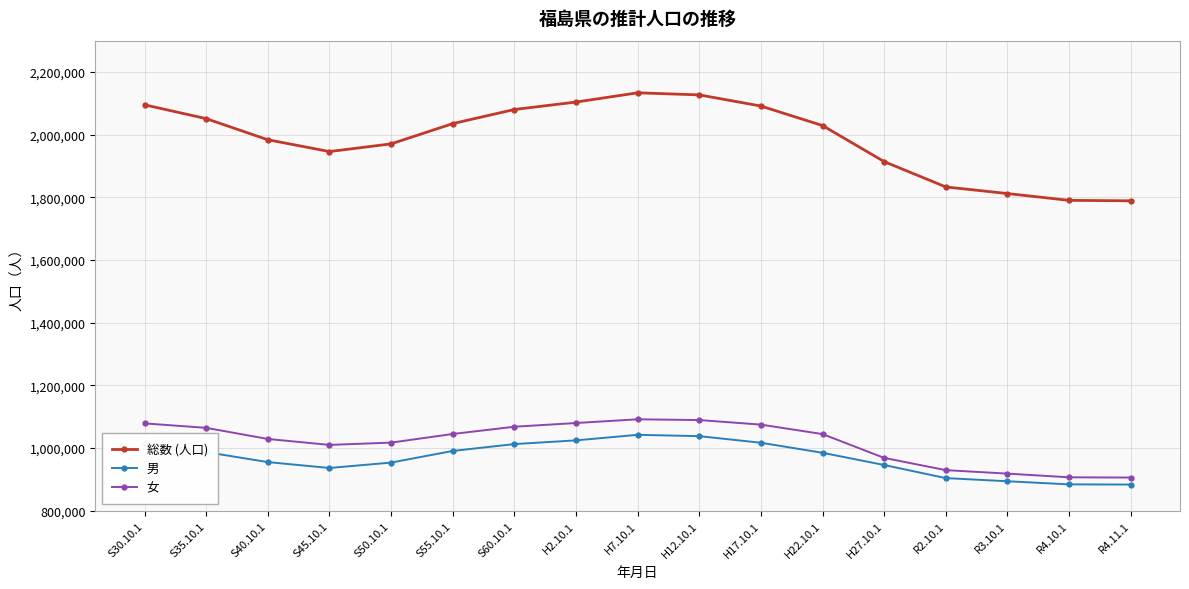

Which series has the largest total across all categories?

総数 (人口)